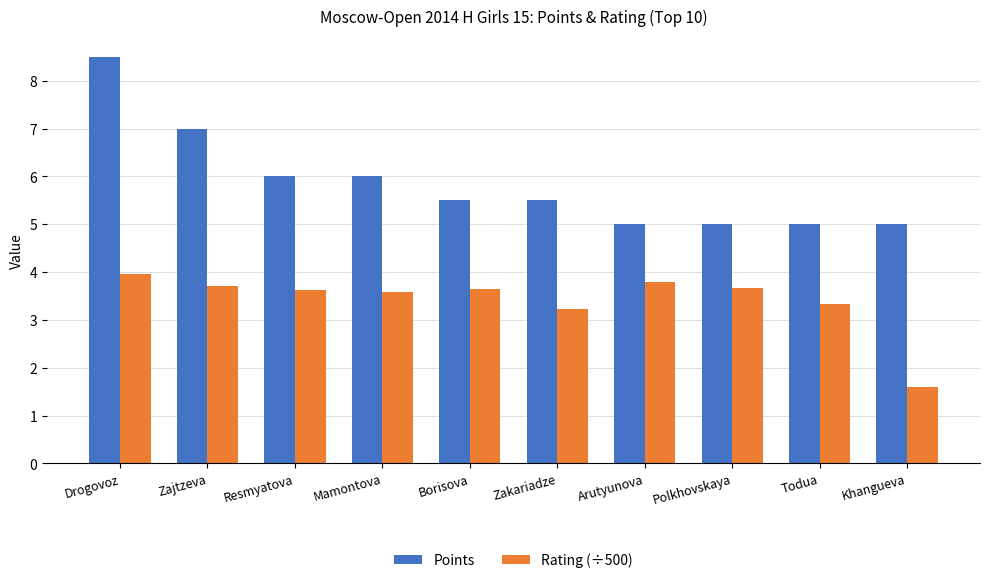

How many data points in Rating (÷500) are above 3?

9